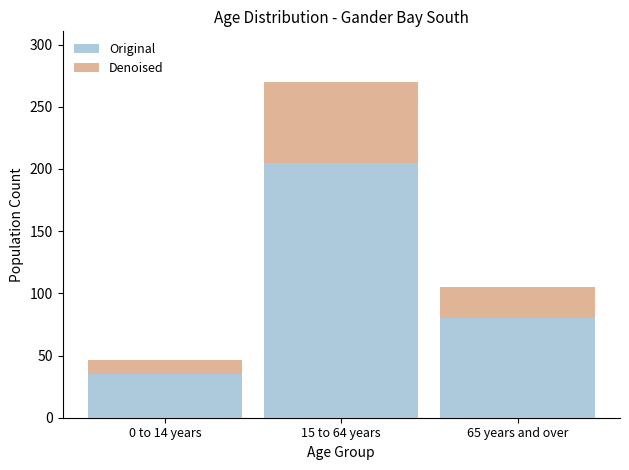

How many bars are there in total?

3